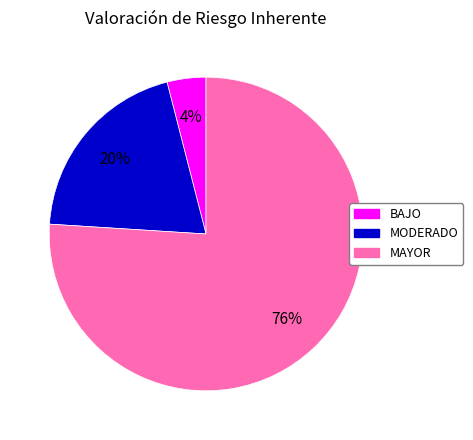

To the nearest percent, what is the average slice percentage?

33%